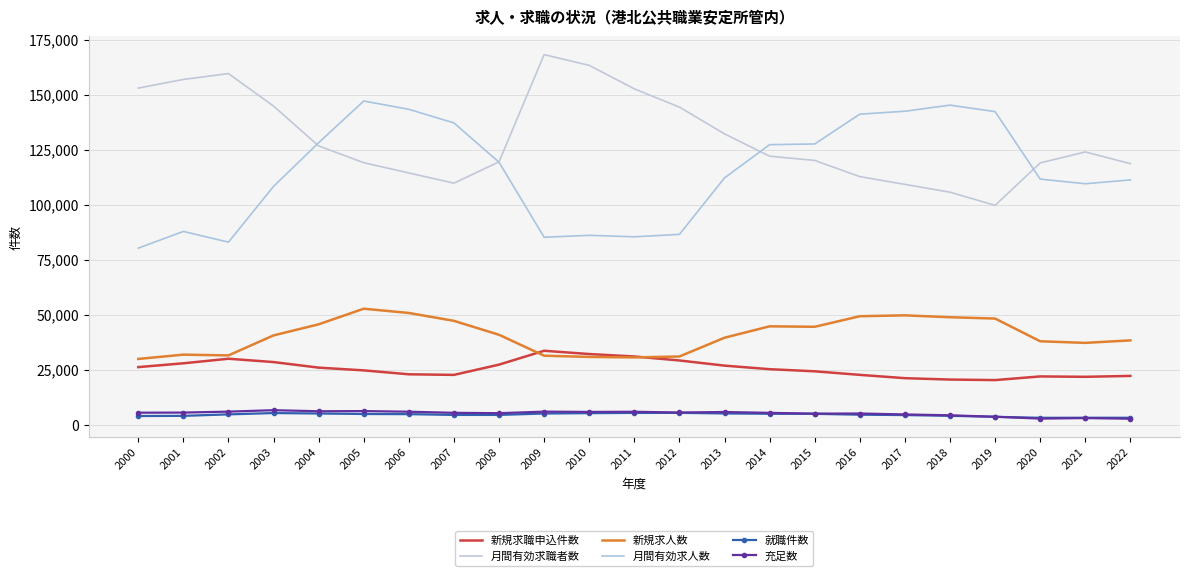

Rank the categories by 新規求職申込件数 value from lowest to highest.

2019, 2018, 2017, 2021, 2020, 2022, 2007, 2016, 2006, 2015, 2005, 2014, 2004, 2000, 2013, 2008, 2001, 2003, 2012, 2002, 2011, 2010, 2009